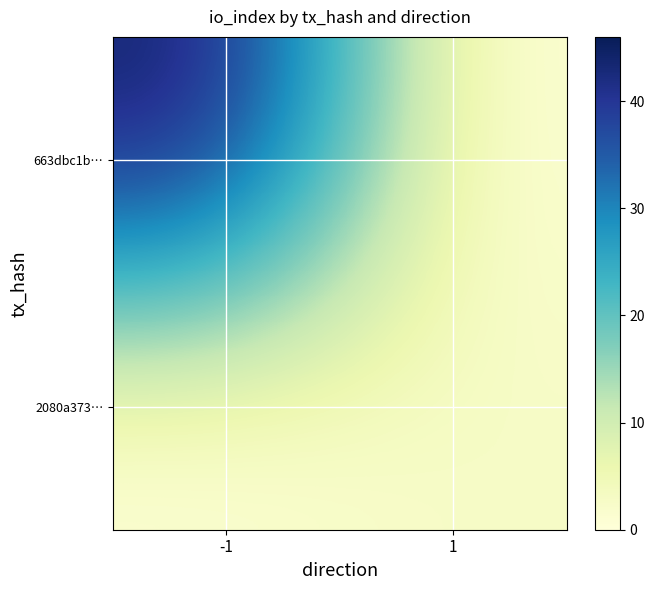

Rank the series by their average value, from lowest to highest.

2080a373…, 663dbc1b…